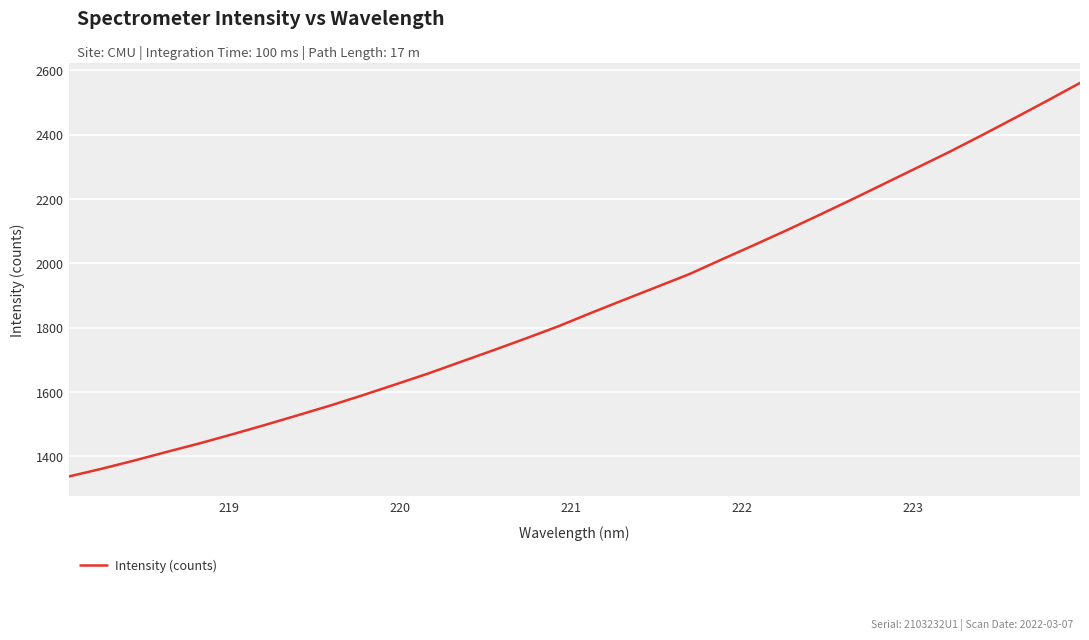

What is the average value?

1868.6